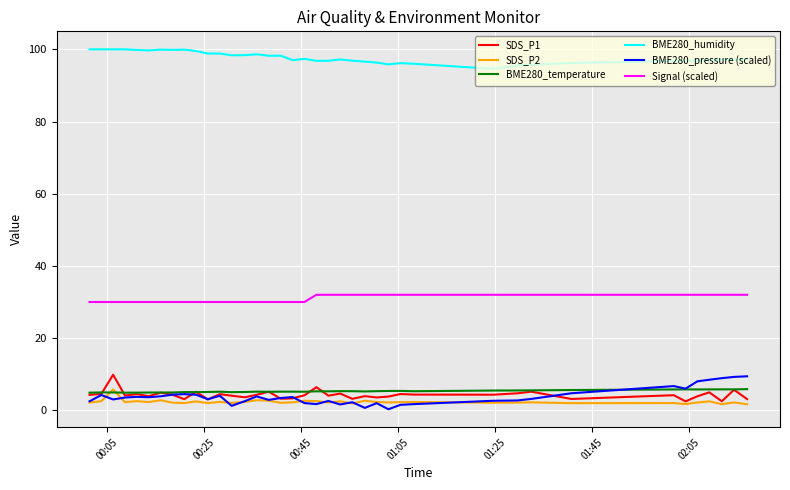

What is the maximum value shown in the chart?

100.0